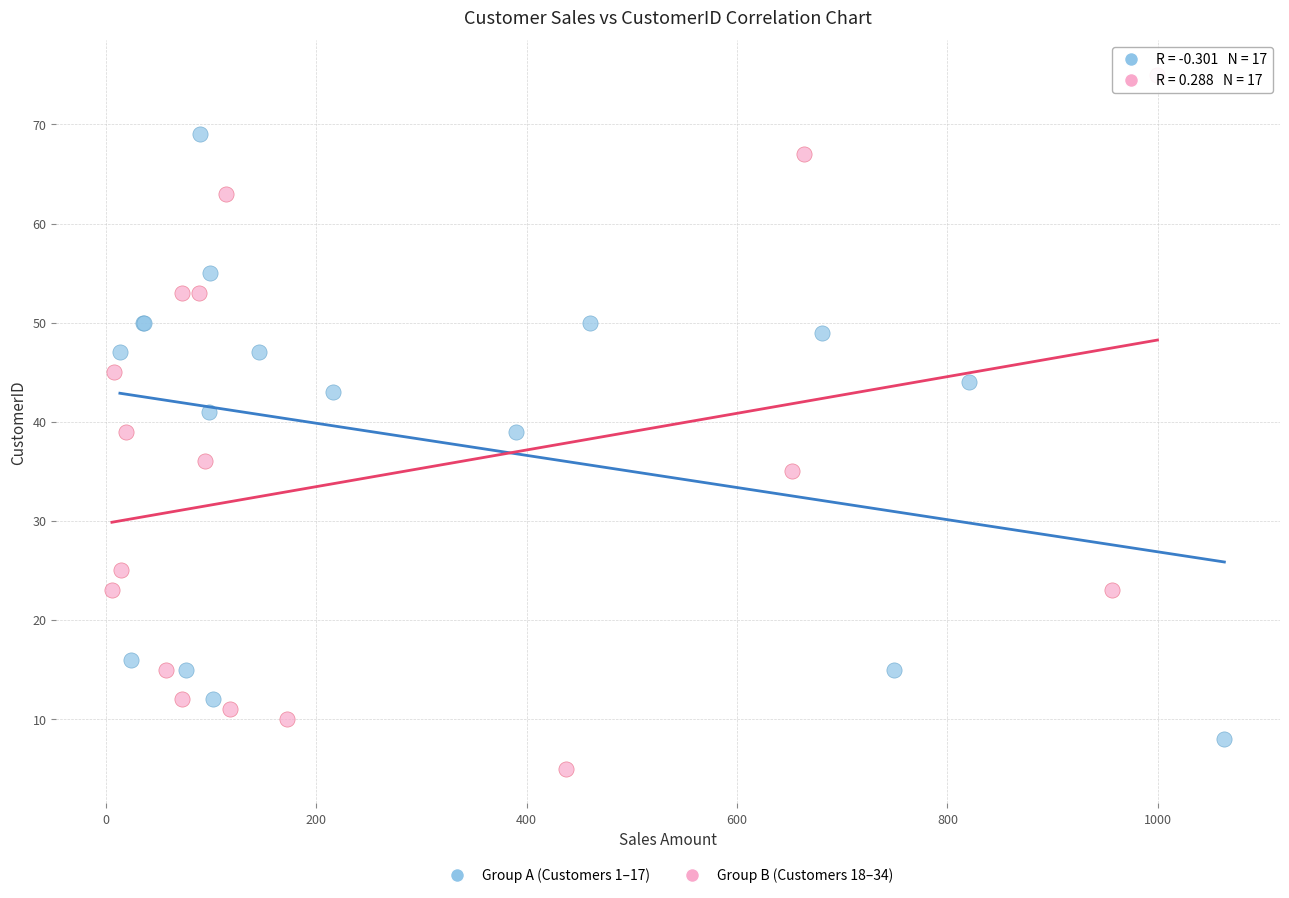

What are all the series names shown in the legend?

Group A (Customers 1–17), Group B (Customers 18–34)